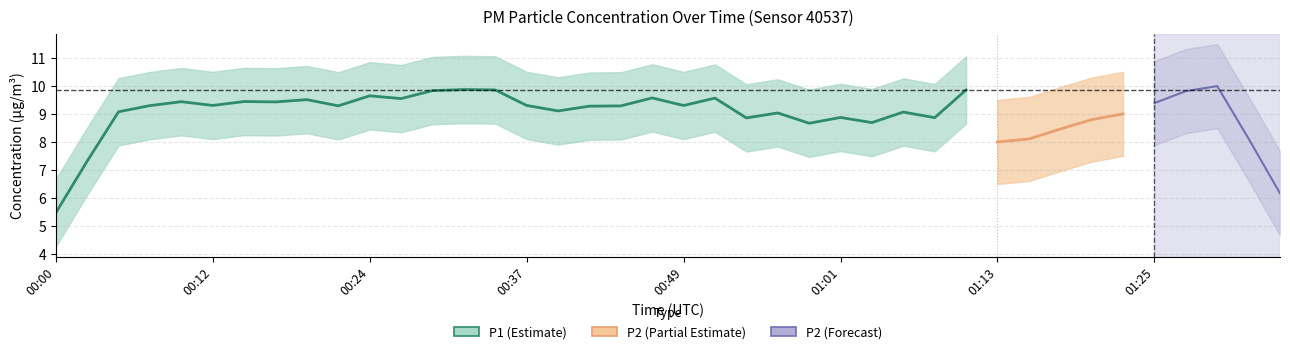

The value of P1 at 01:16 is 9.1. True or false?

False